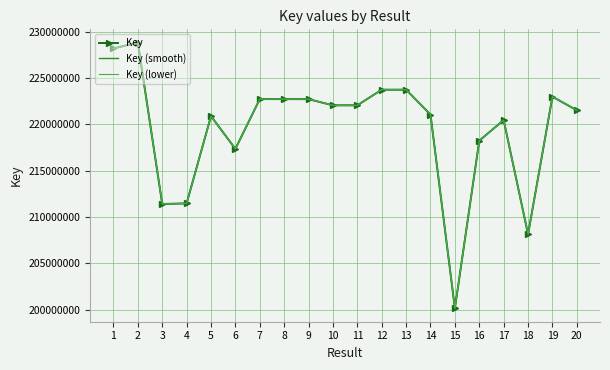

What is the difference between the maximum and second lowest values in the Key (smooth) series?

20696608.9